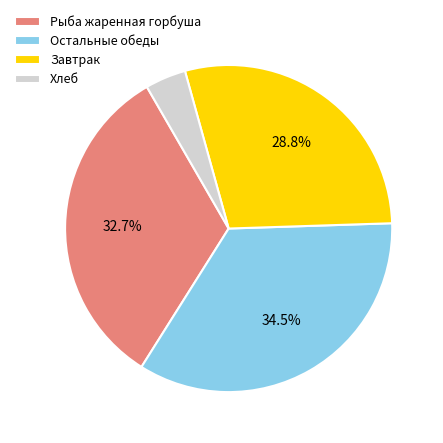

Rank the categories by value from highest to lowest.

Остальные обеды, Рыба жаренная горбуша, Завтрак, Хлеб